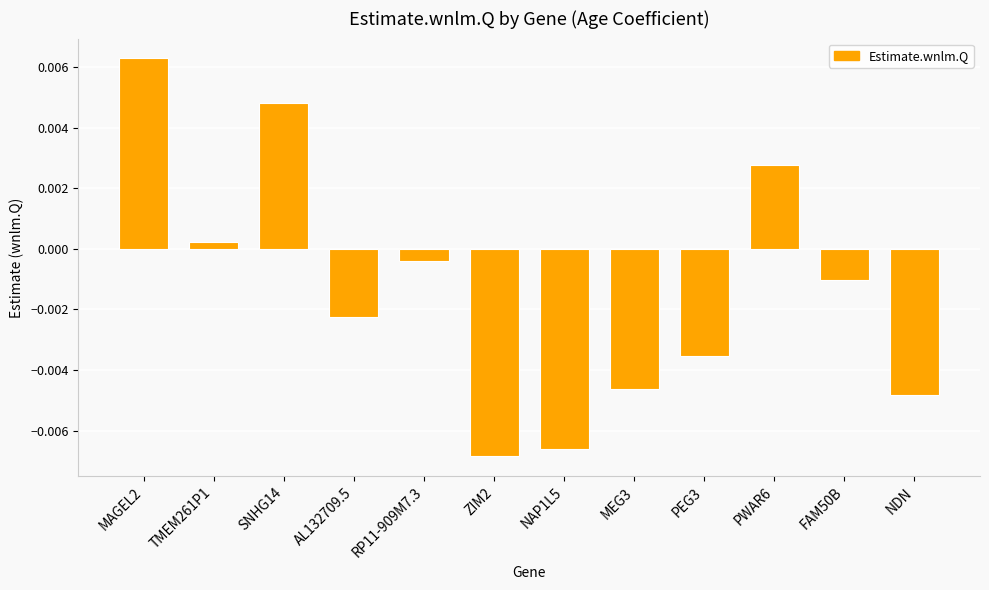

Count the number of data series in this chart.

1